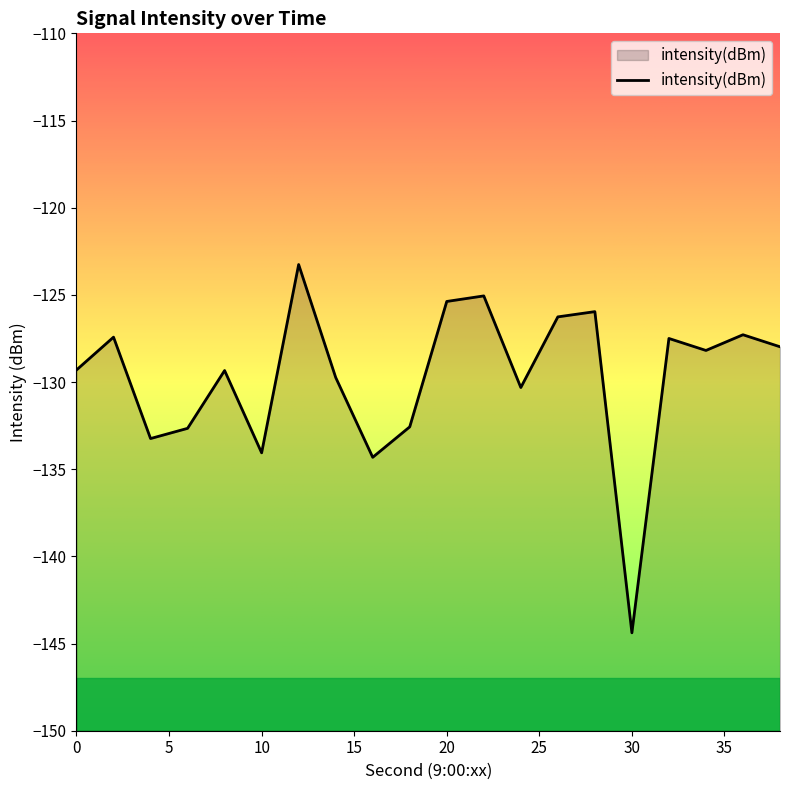

What is the difference between the maximum and second lowest values?

11.1